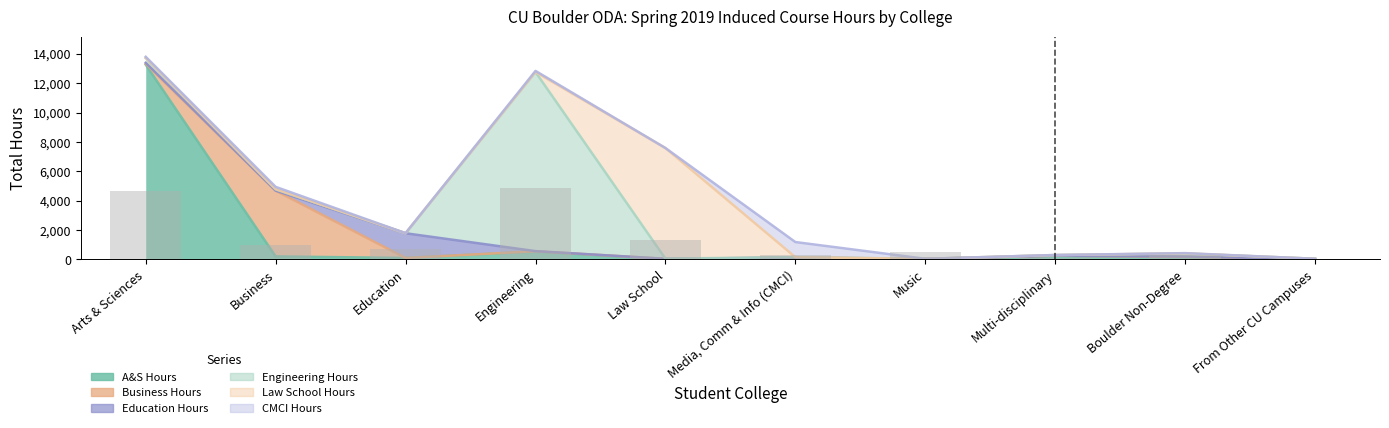

Count the number of data series in this chart.

6